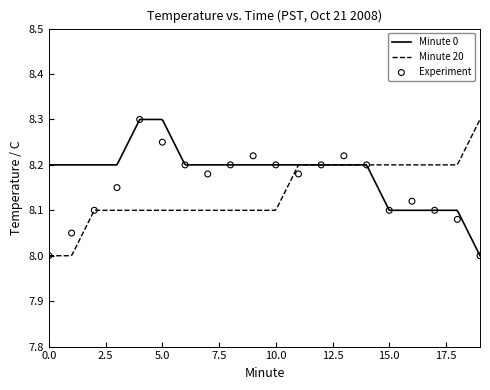

Which series reaches the minimum Y coordinate?

Minute 0